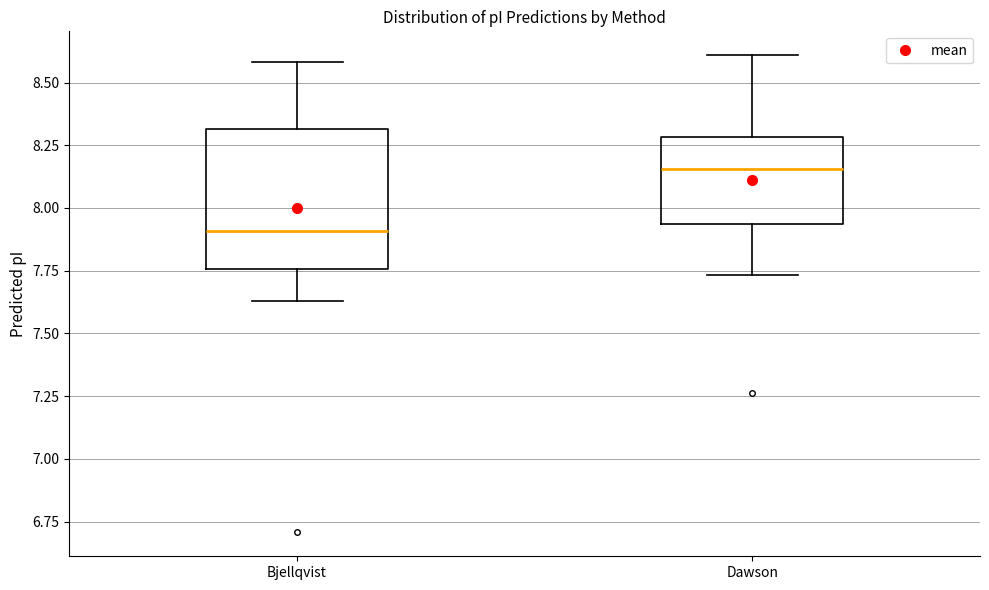

Where does the upper whisker of the box for Bjellqvist end on the y-axis? The values are not printed on the chart, so give them approximately, as read against the axis.

8.60